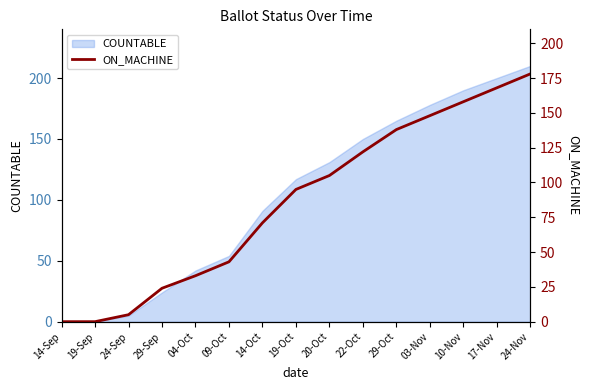

Does the chart have visible grid lines?

No